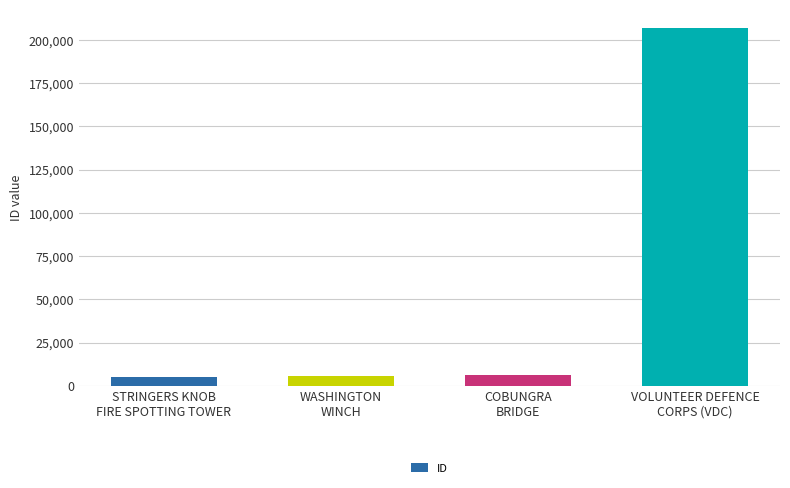

What is the label of the 2nd bar from the left?

WASHINGTON
WINCH